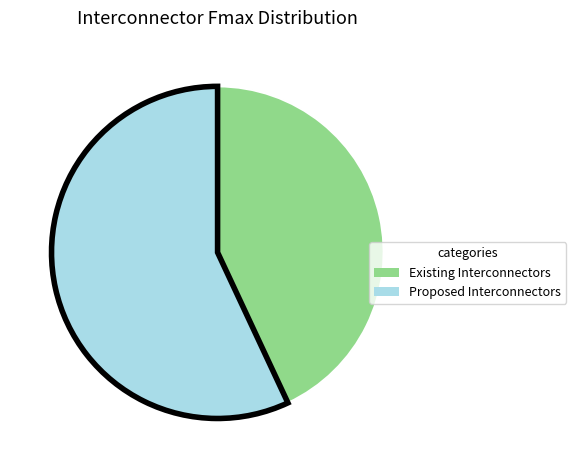

How many segments does this pie chart have?

2